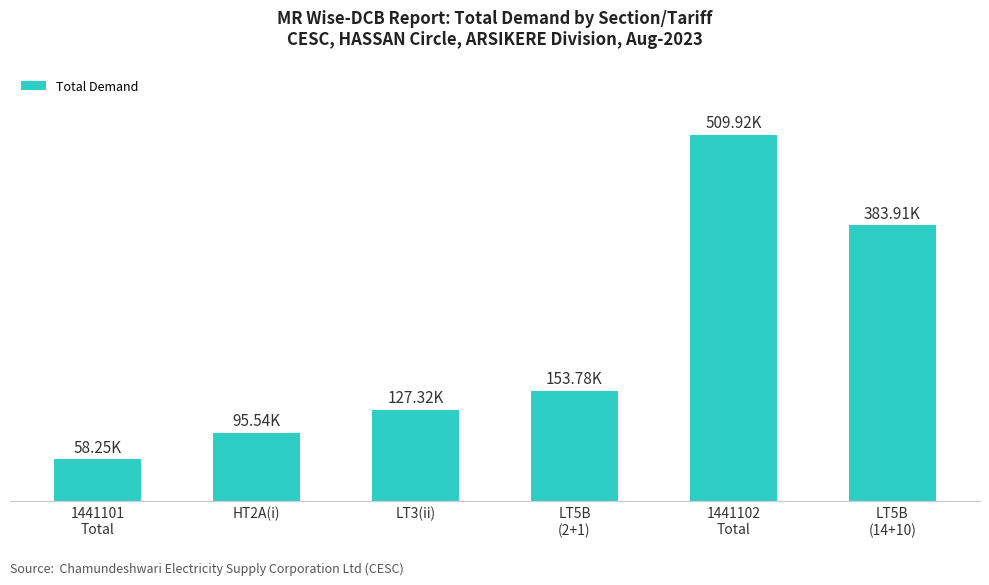

Are the bars horizontal?

No